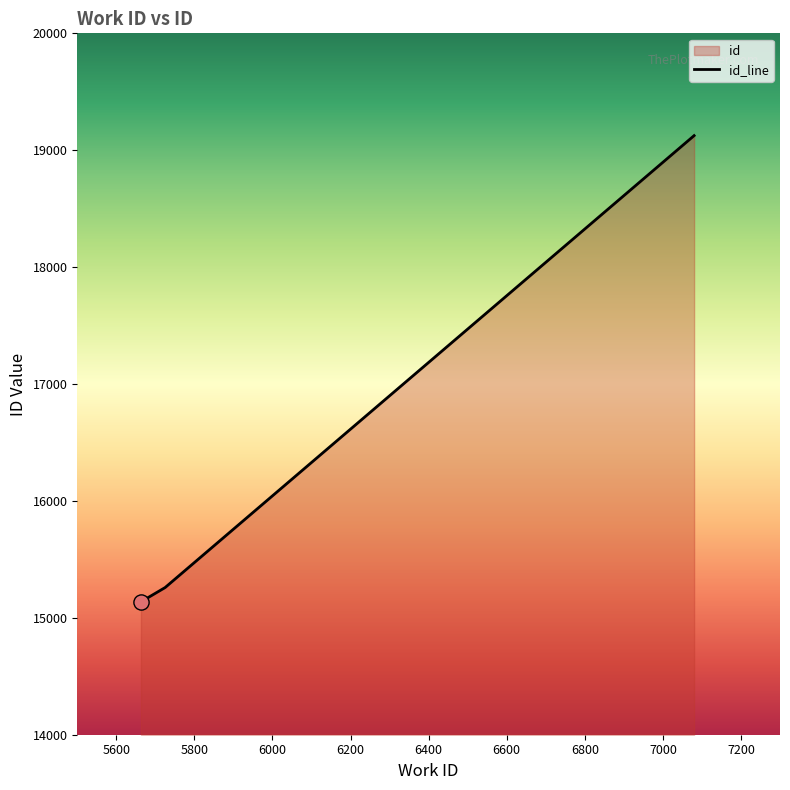

Approximately how many times larger is the value at 5663 compared to 7080?

0.8